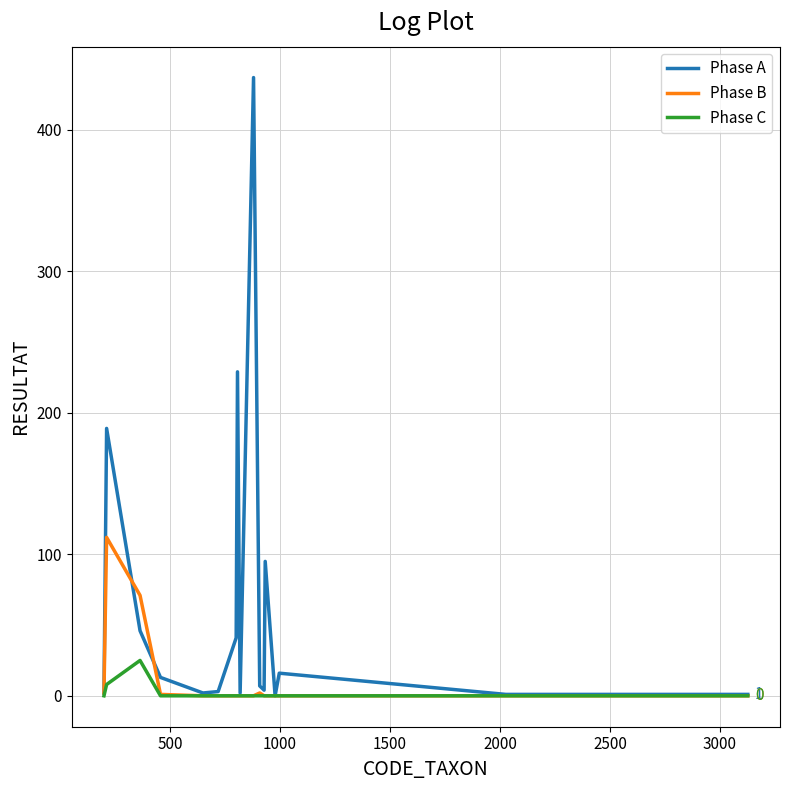

Which series has the largest total across all categories?

Phase A